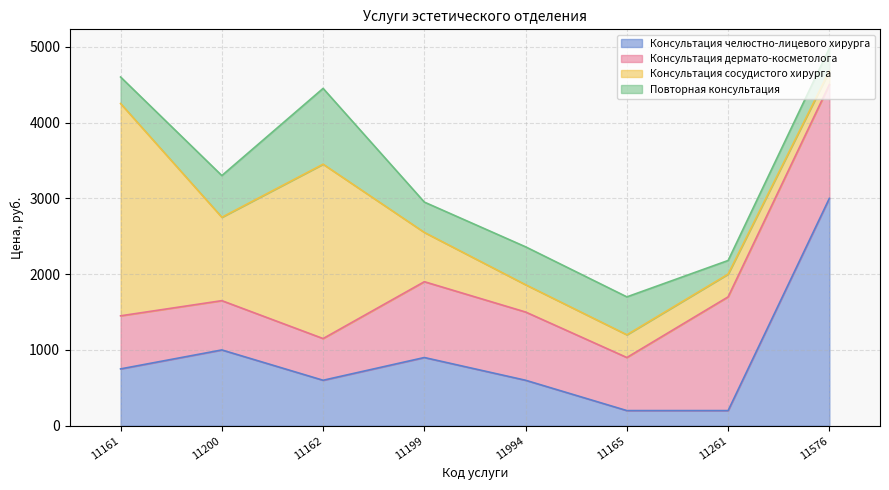

What is the label of the 8th point from the right?

11161